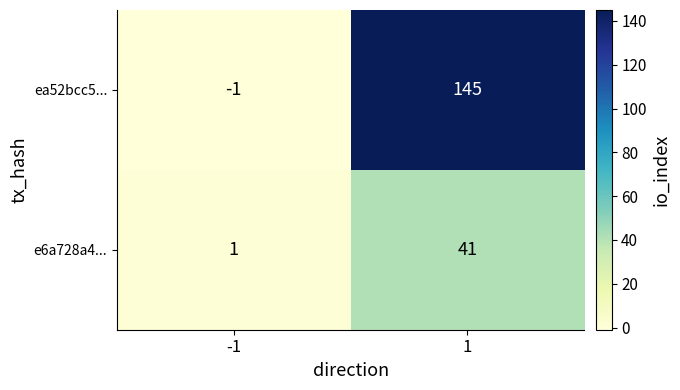

What is the approximate value of ea52bcc5... at 1?

145